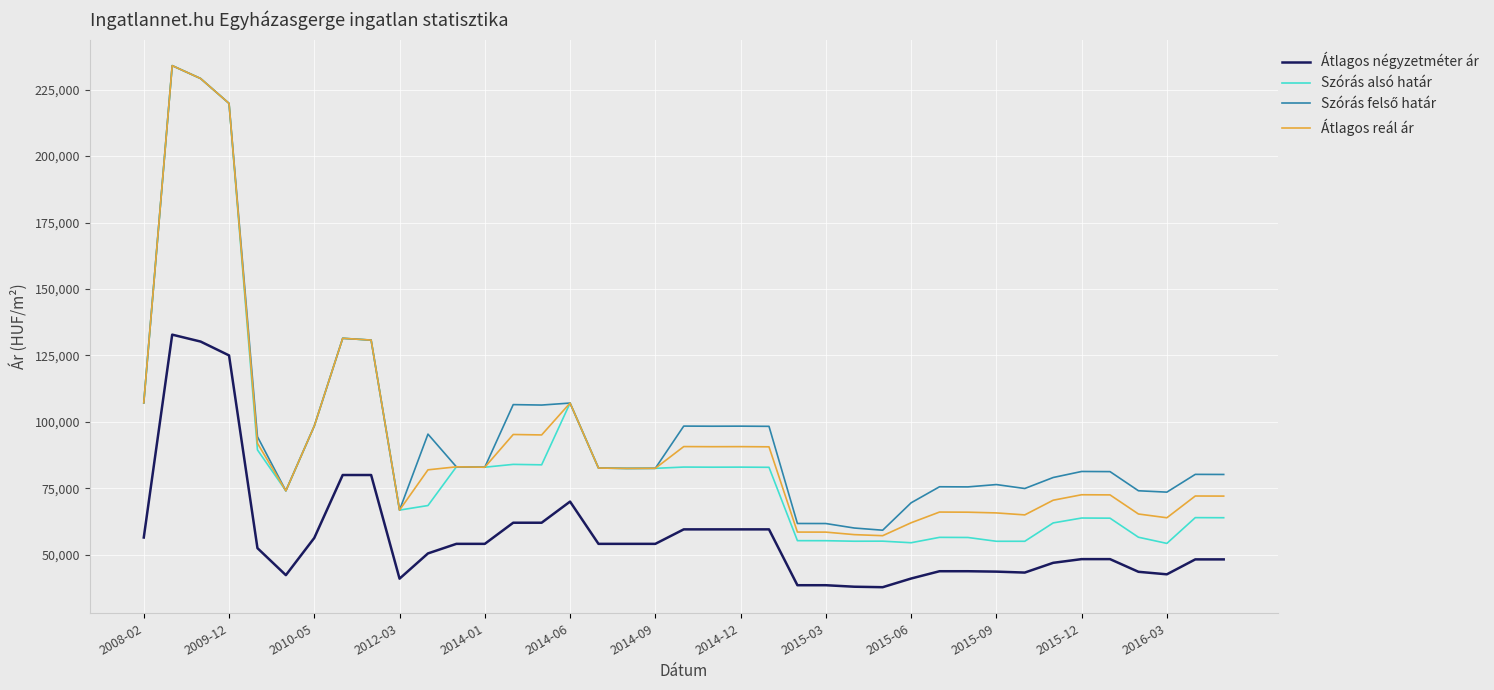

What is the greatest value displayed?

234031